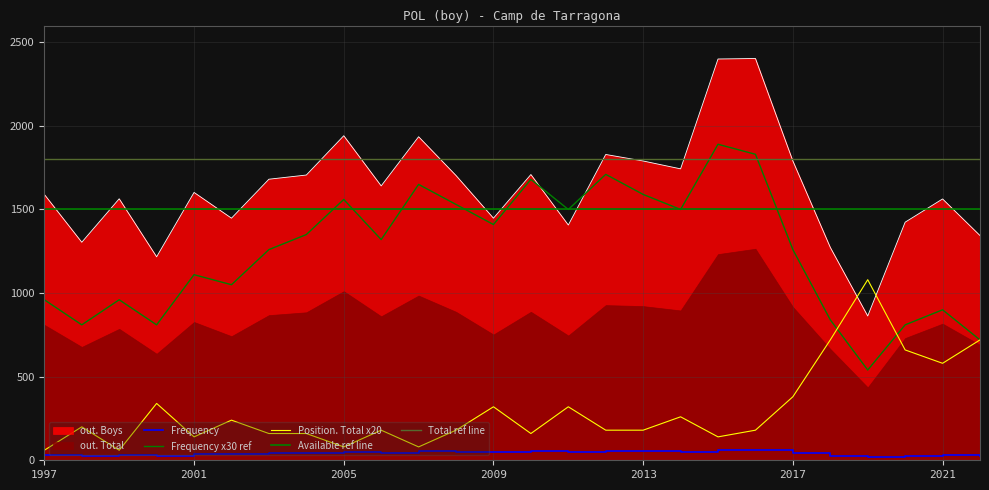

Which series has the largest total across all categories?

out. Total